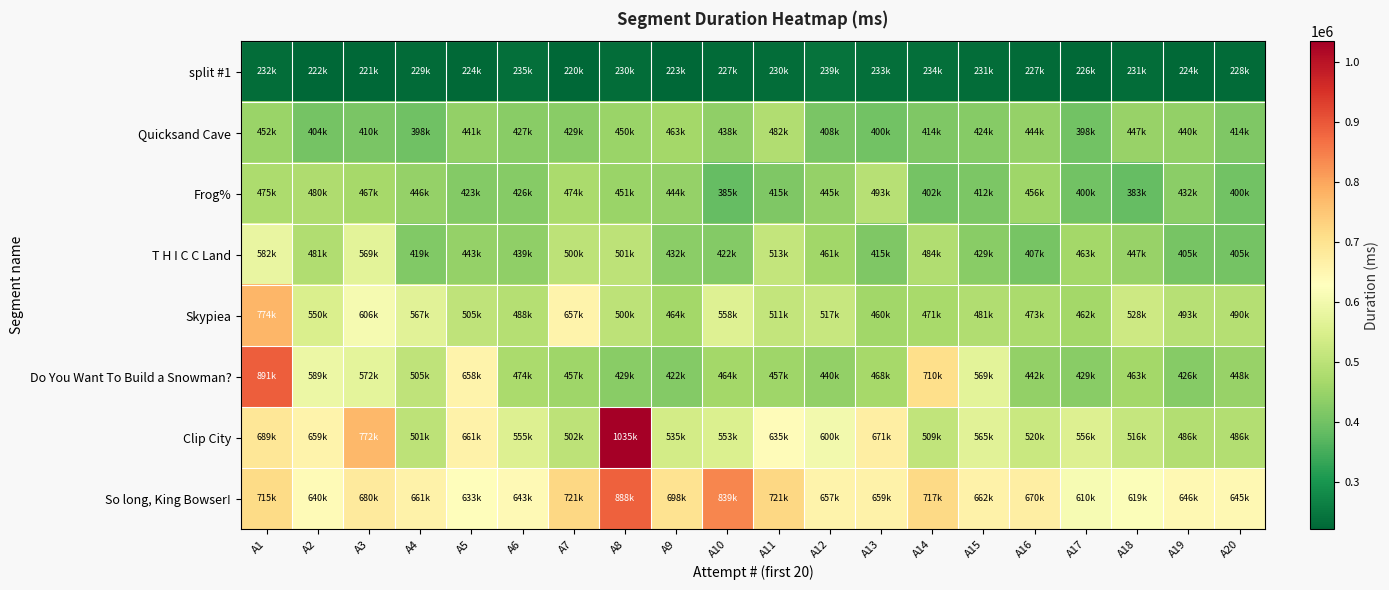

Between A19 and A2, which is larger?

A19